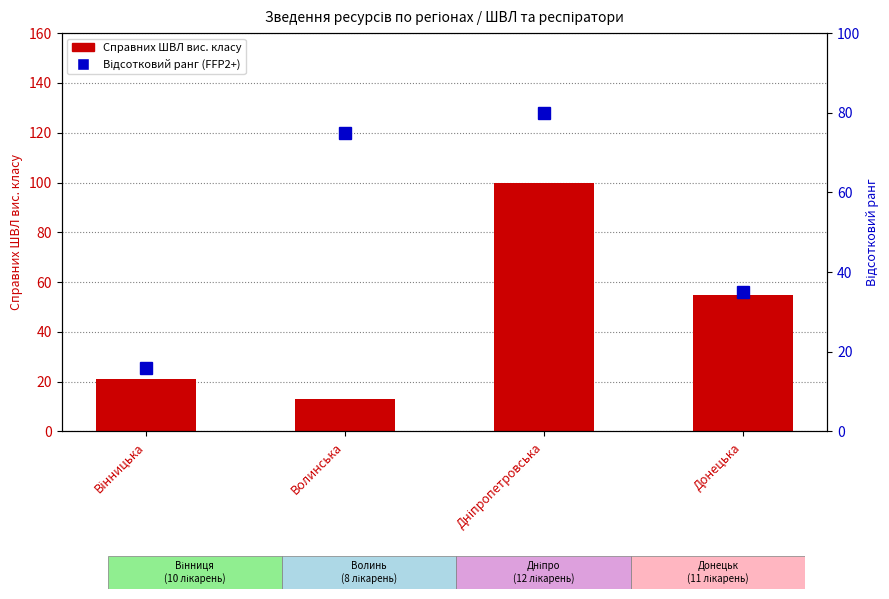

At Вінницька, list the series in order from smallest to largest.

Відсотковий ранг (FFP2), Справних ШВЛ вис. класу